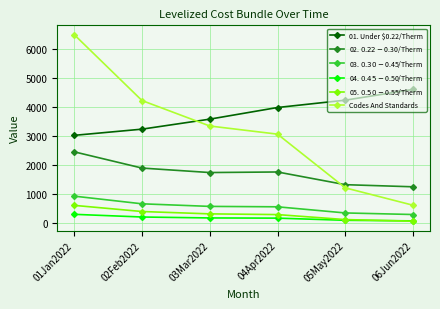

What position from the right is 02Feb2022?

5